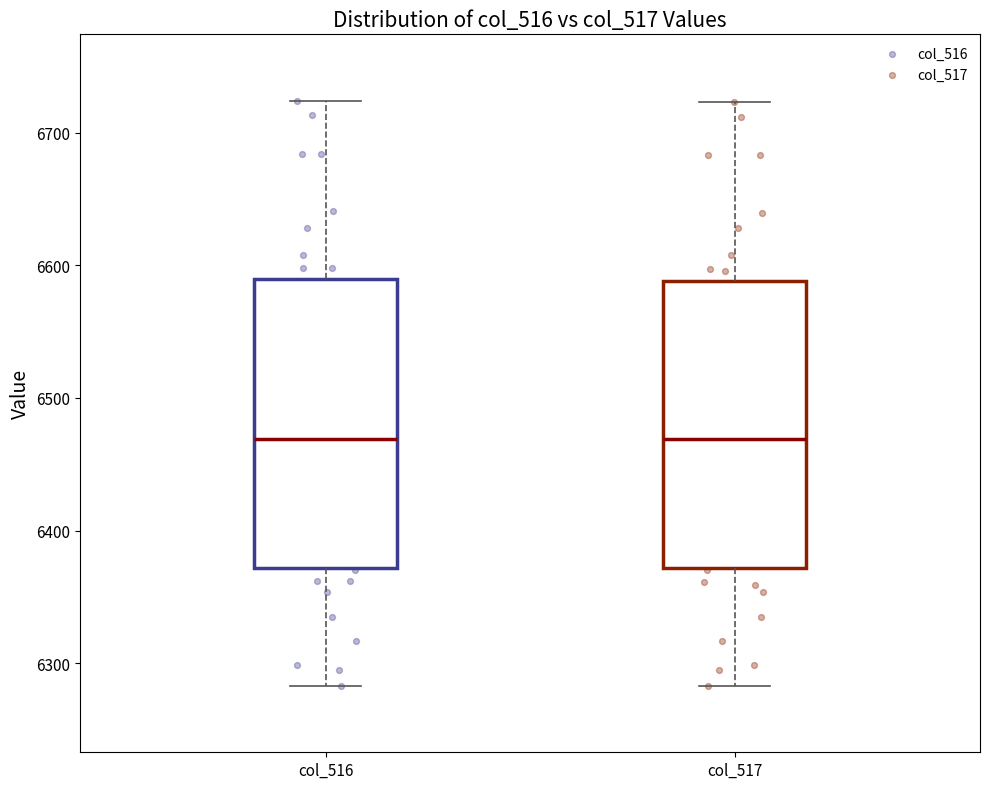

Where does the upper whisker of the box for col_516 end on the y-axis? The values are not printed on the chart, so give them approximately, as read against the axis.

6720